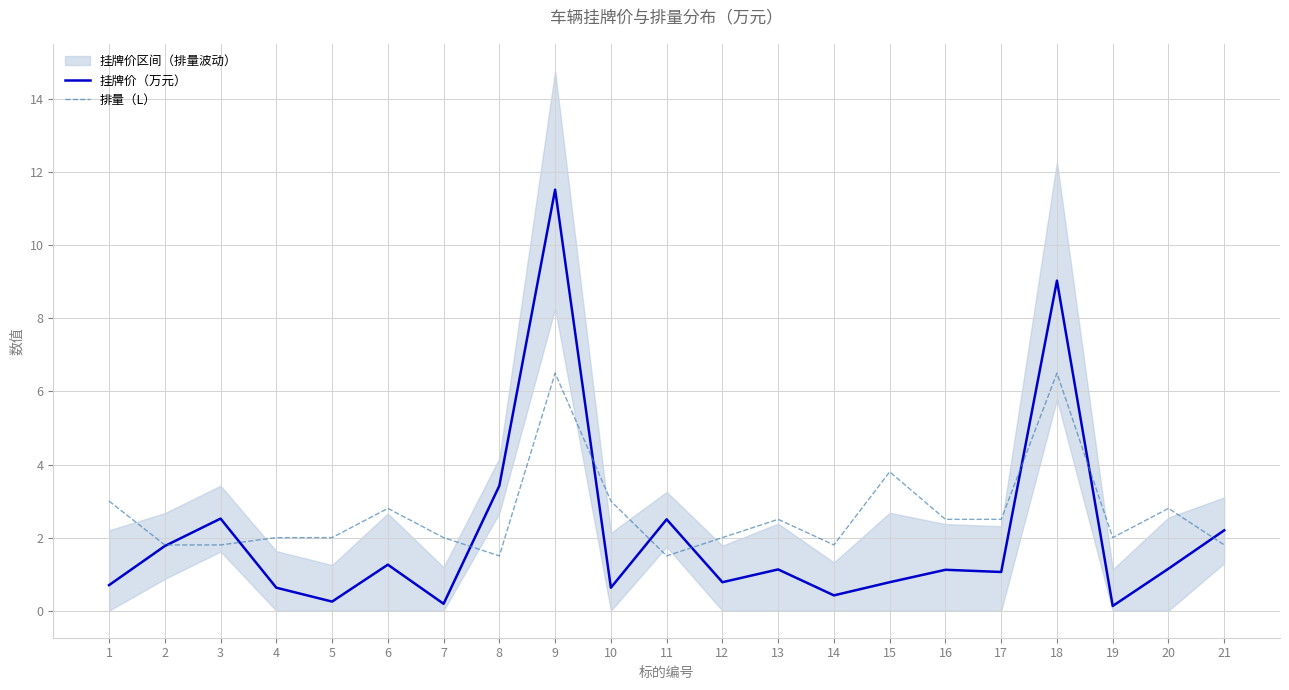

After their last crossing, which series has the higher values: 排量（L） or 挂牌价（万元）?

挂牌价（万元）